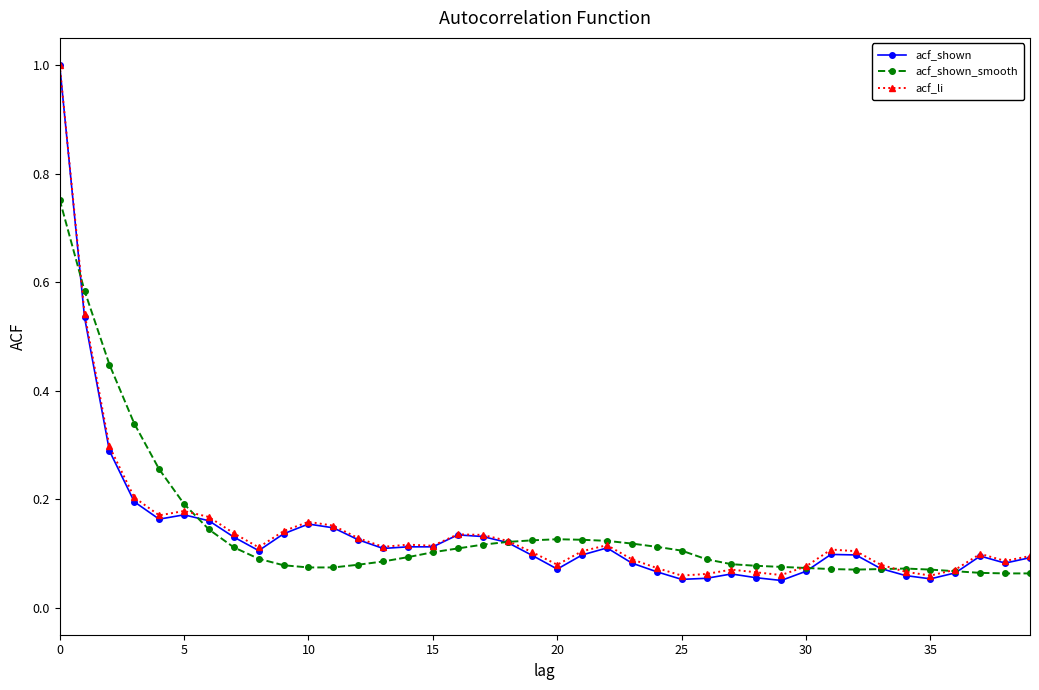

What are all the series names shown in the legend?

acf_shown, acf_shown_smooth, acf_li